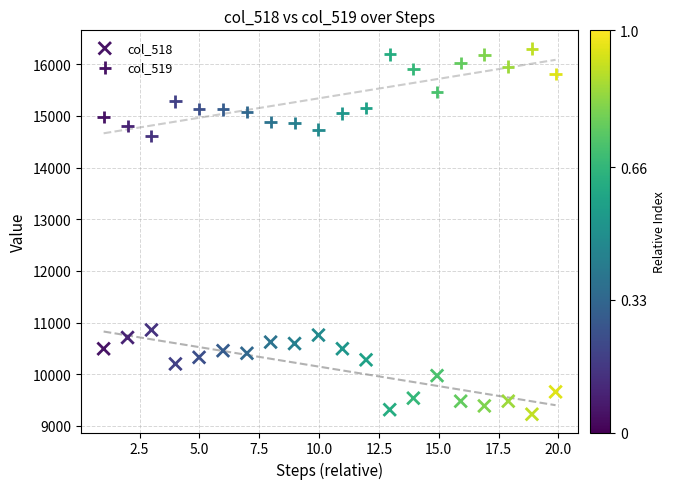

How many data points are displayed?

40